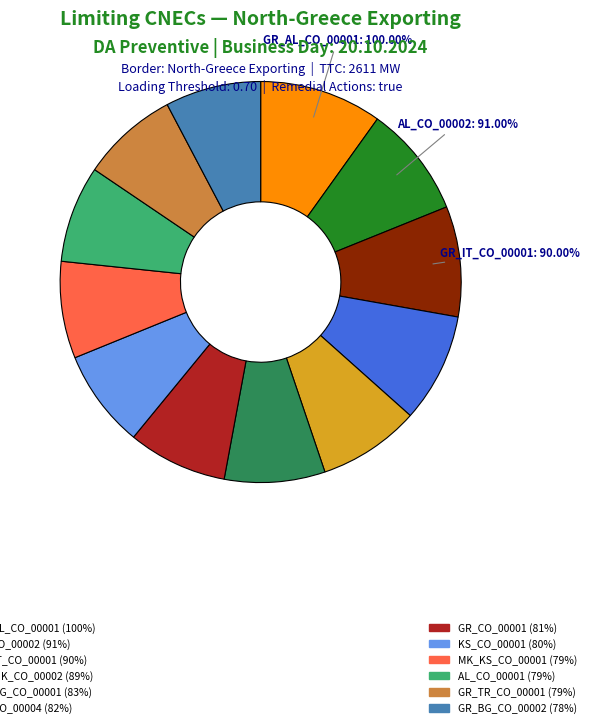

Approximately how many times larger is the value at GR_AL_CO_00001 compared to AL_CO_00002?

1.1